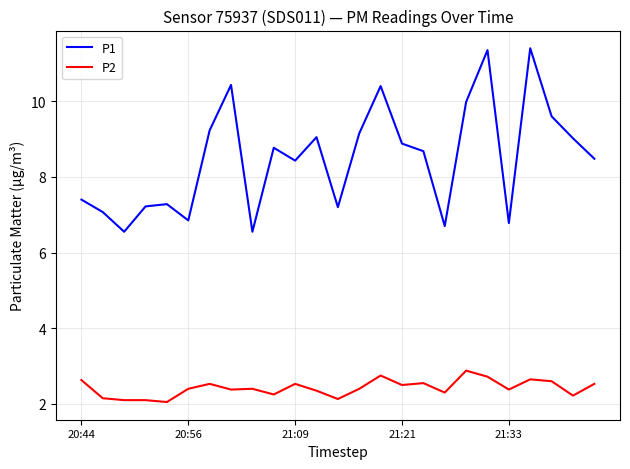

True or false: P1 and P2 cross at least once.

False